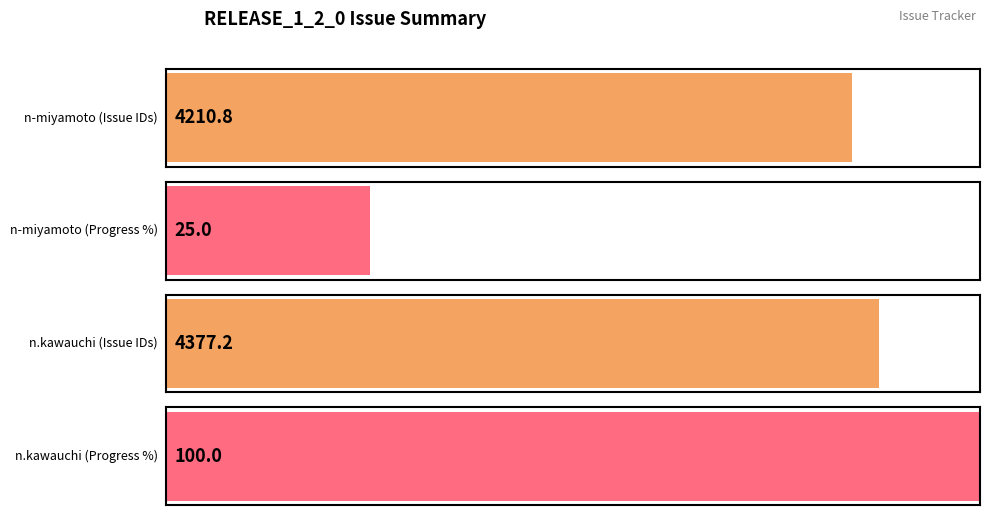

What are all the series names shown in the legend?

Issue ID, Progress